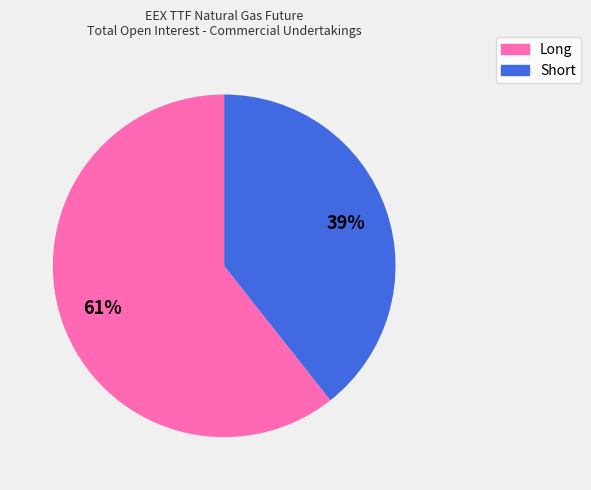

To the nearest percent, what is the combined percentage of Long and Short?

100%